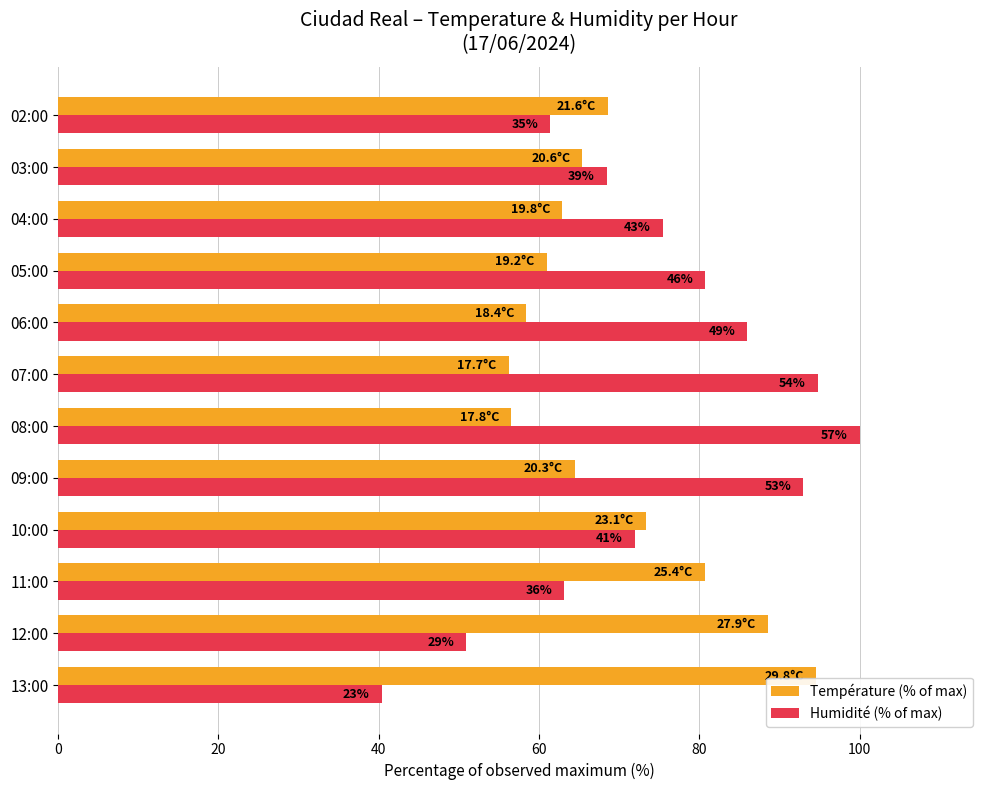

What are all the series names shown in the legend?

Température (% of max), Humidité (% of max)